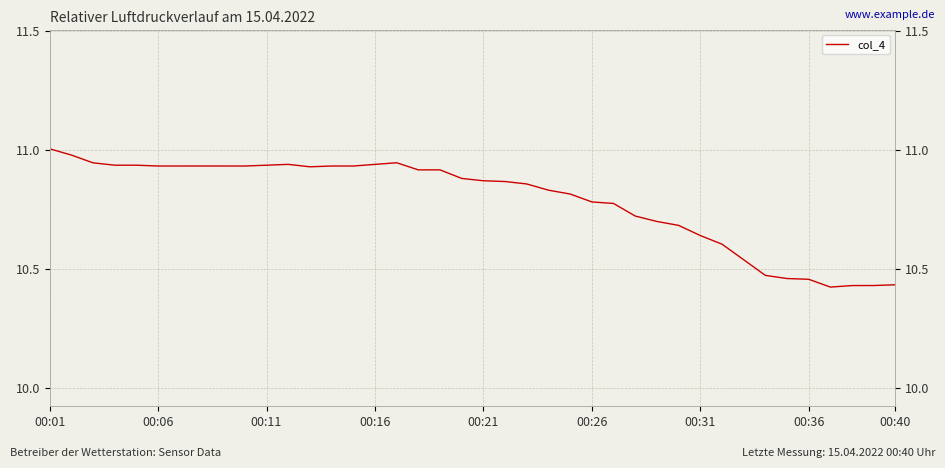

How many points are lower than both their immediate neighbors (excluding endpoints)?

3